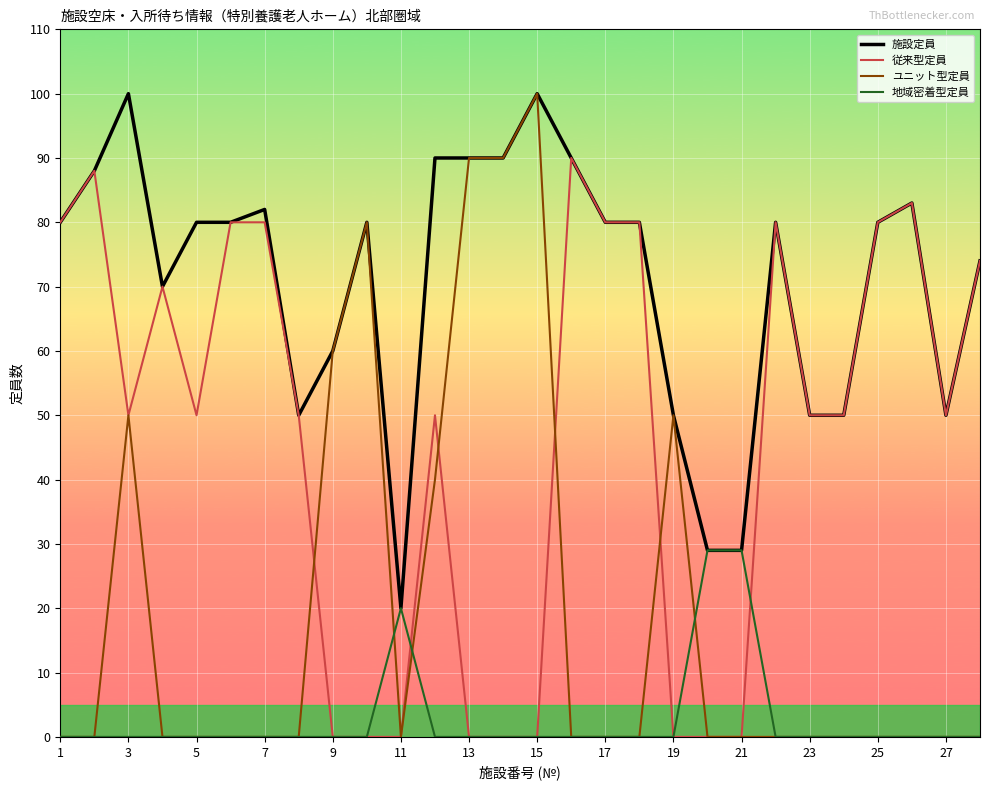

Rank the series by their average value, from highest to lowest.

施設定員, 従来型定員, ユニット型定員, 地域密着型定員